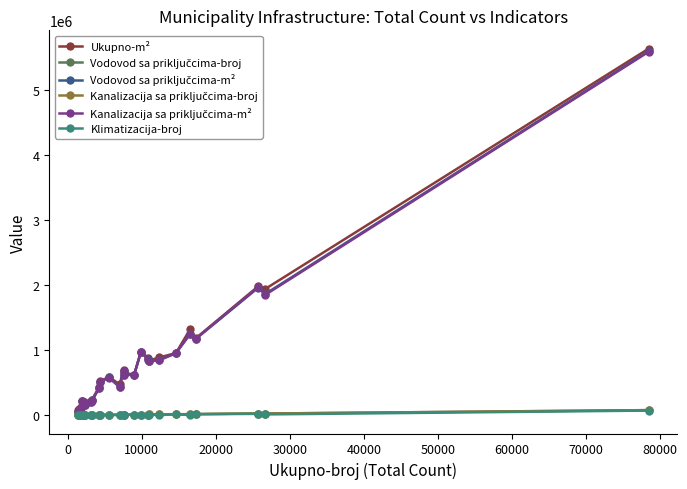

What is the maximum value shown in the chart?

5635124